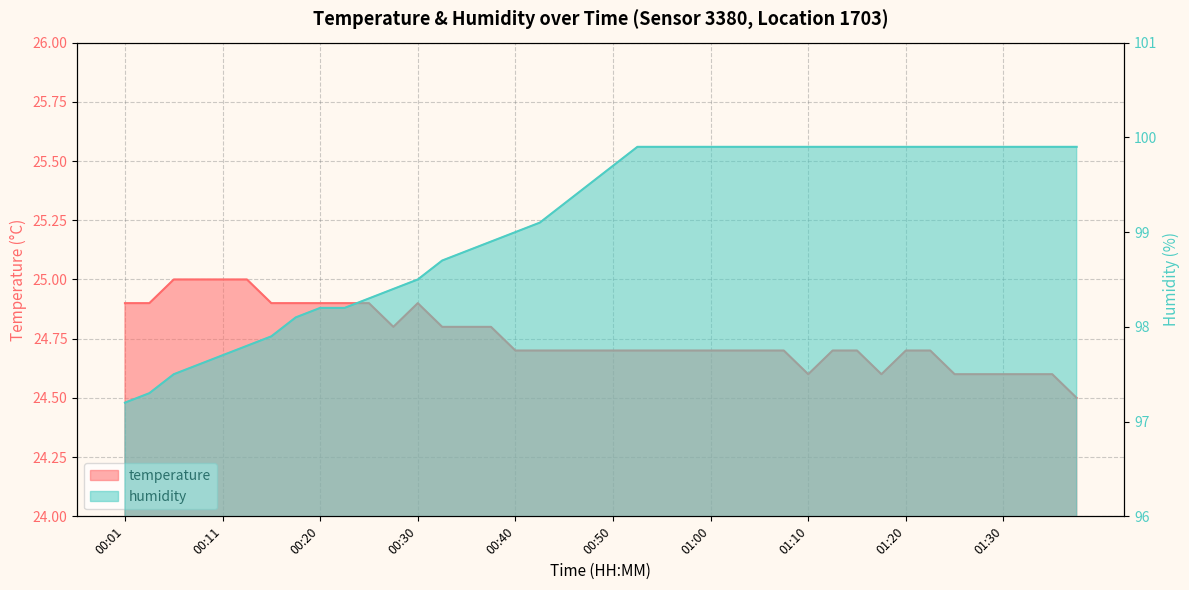

Reading left to right, list all the values displayed in this chart.

temperature: 00:01=24.9	00:03=24.9	00:06=25.0	00:08=25.0	00:11=25.0	00:13=25.0	00:15=24.9	00:18=24.9	00:20=24.9	00:23=24.9	00:25=24.9	00:28=24.8	00:30=24.9	00:33=24.8	00:35=24.8	00:38=24.8	00:40=24.7	00:43=24.7	00:45=24.7	00:47=24.7	00:50=24.7	00:52=24.7	00:55=24.7	00:57=24.7	01:00=24.7	01:02=24.7	01:05=24.7	01:07=24.7	01:10=24.6	01:12=24.7	01:15=24.7	01:17=24.6	01:20=24.7	01:22=24.7	01:25=24.6	01:27=24.6	01:30=24.6	01:32=24.6	01:35=24.6	01:37=24.5
humidity: 00:01=97.2	00:03=97.3	00:06=97.5	00:08=97.6	00:11=97.7	00:13=97.8	00:15=97.9	00:18=98.1	00:20=98.2	00:23=98.2	00:25=98.3	00:28=98.4	00:30=98.5	00:33=98.7	00:35=98.8	00:38=98.9	00:40=99.0	00:43=99.1	00:45=99.3	00:47=99.5	00:50=99.7	00:52=99.9	00:55=99.9	00:57=99.9	01:00=99.9	01:02=99.9	01:05=99.9	01:07=99.9	01:10=99.9	01:12=99.9	01:15=99.9	01:17=99.9	01:20=99.9	01:22=99.9	01:25=99.9	01:27=99.9	01:30=99.9	01:32=99.9	01:35=99.9	01:37=99.9